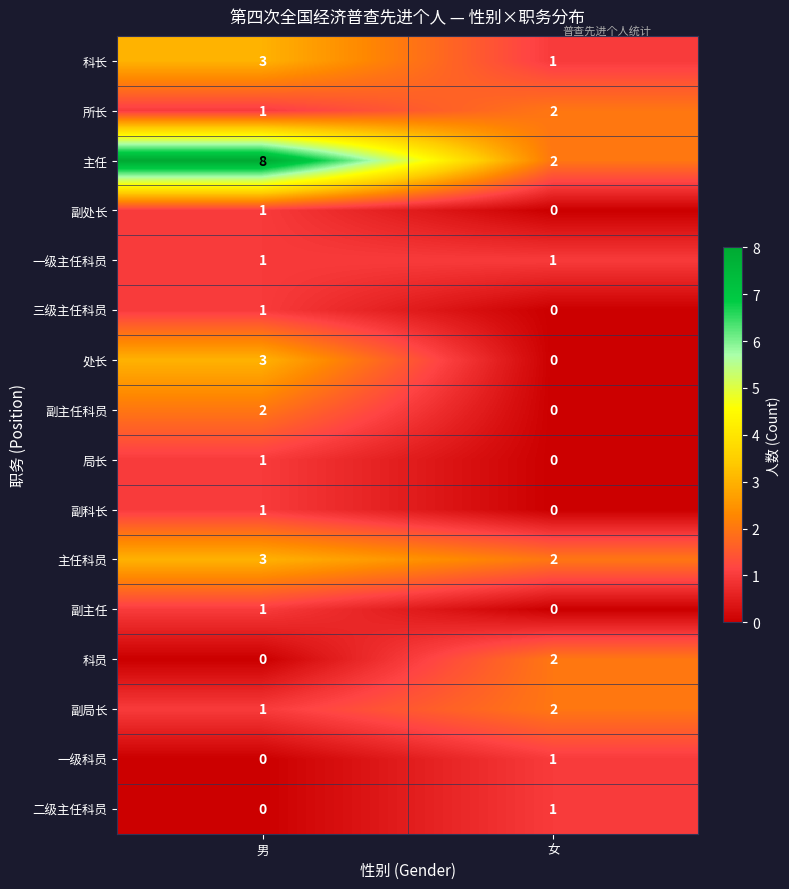

At which category is the sum across all series the highest?

男